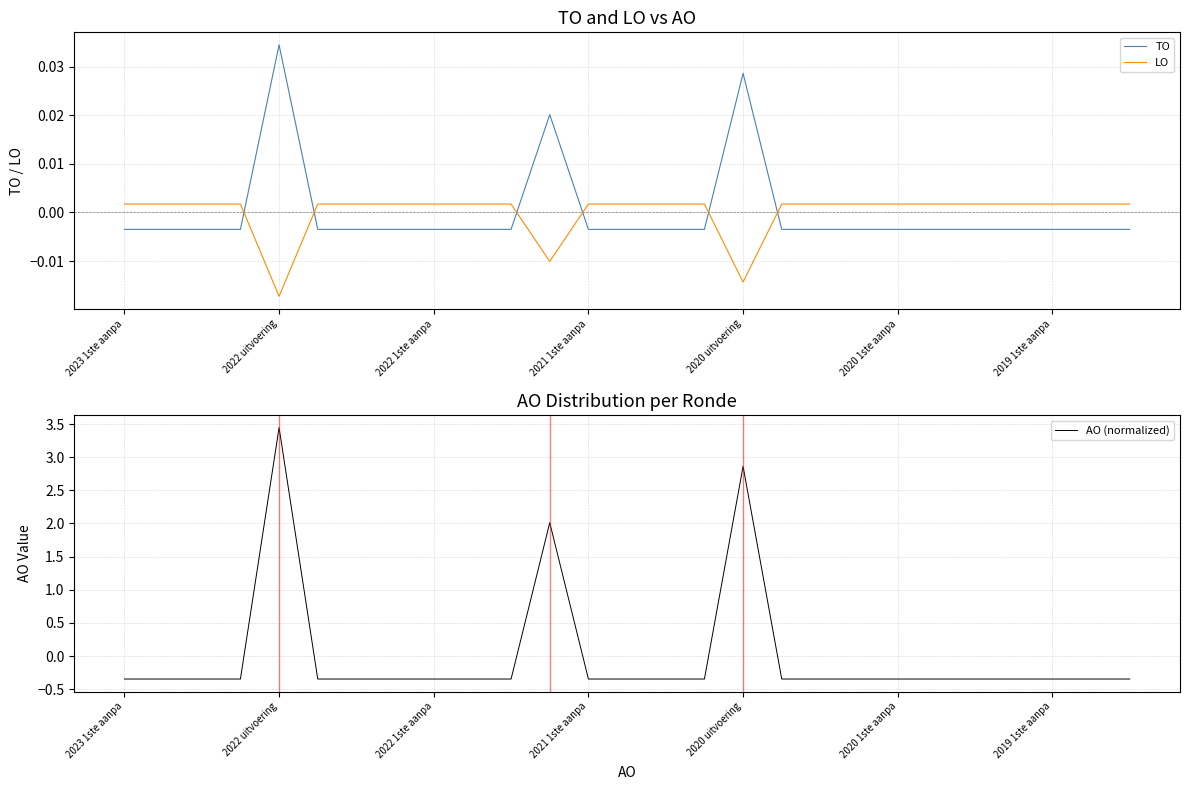

True or false: AO (normalized) and LO cross at least once.

True